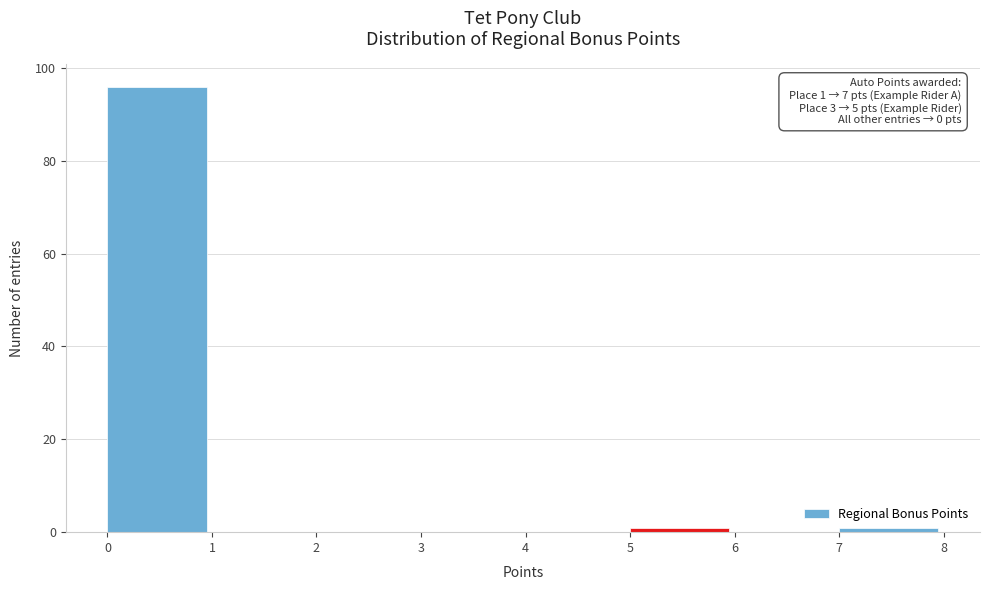

Over which range of the x-axis is the bar tallest?

0 to 1